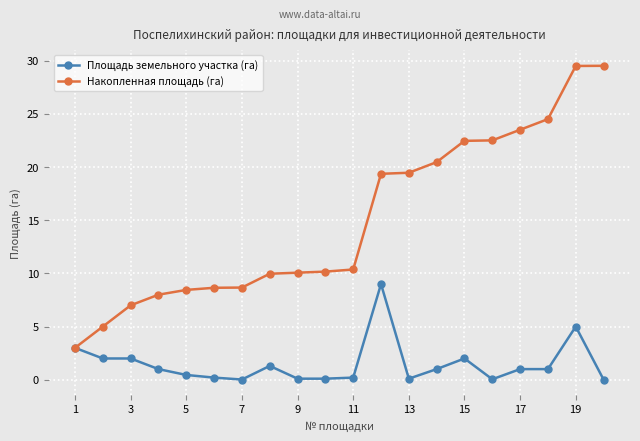

How many distinct data groups are displayed?

2